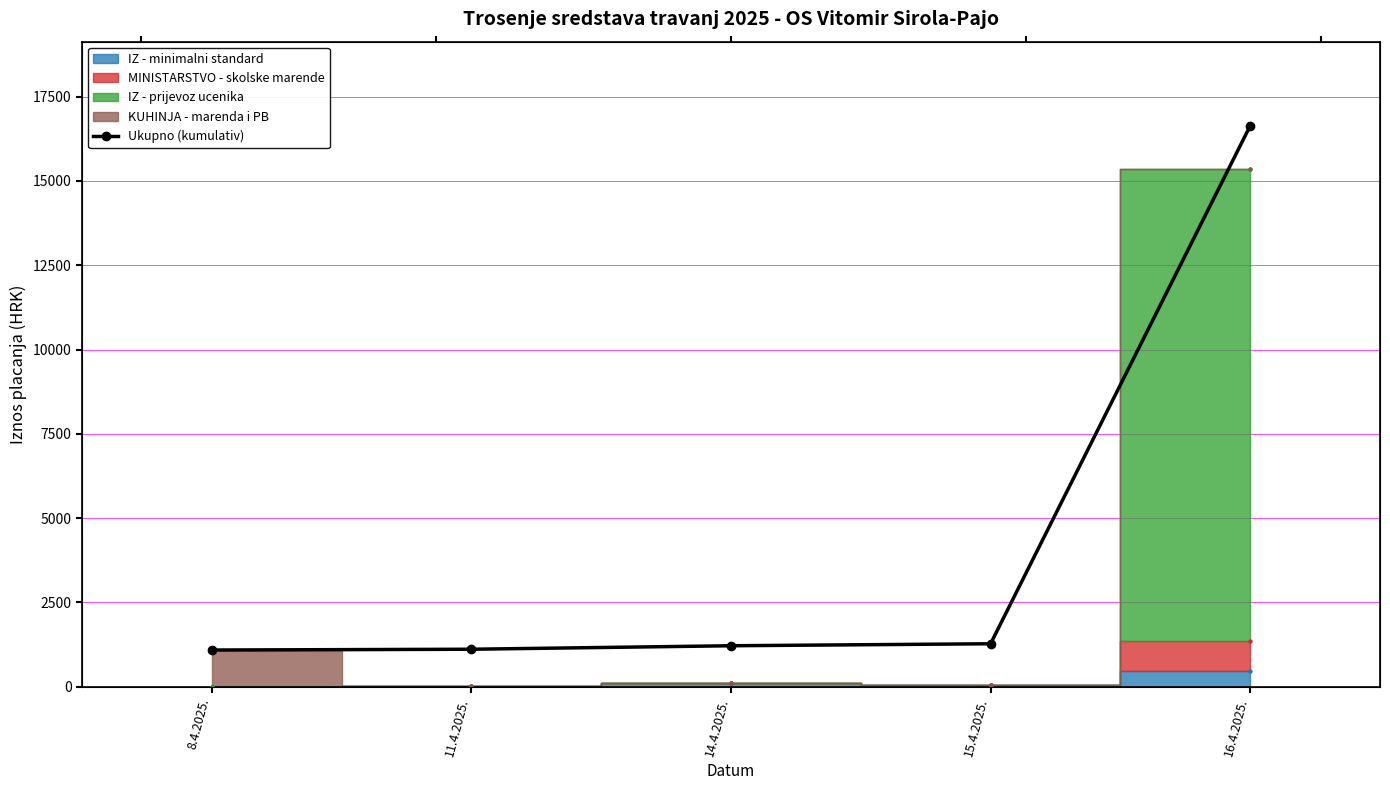

Approximately how many times larger is the value at 16.4.2025. compared to 14.4.2025.?

13.7